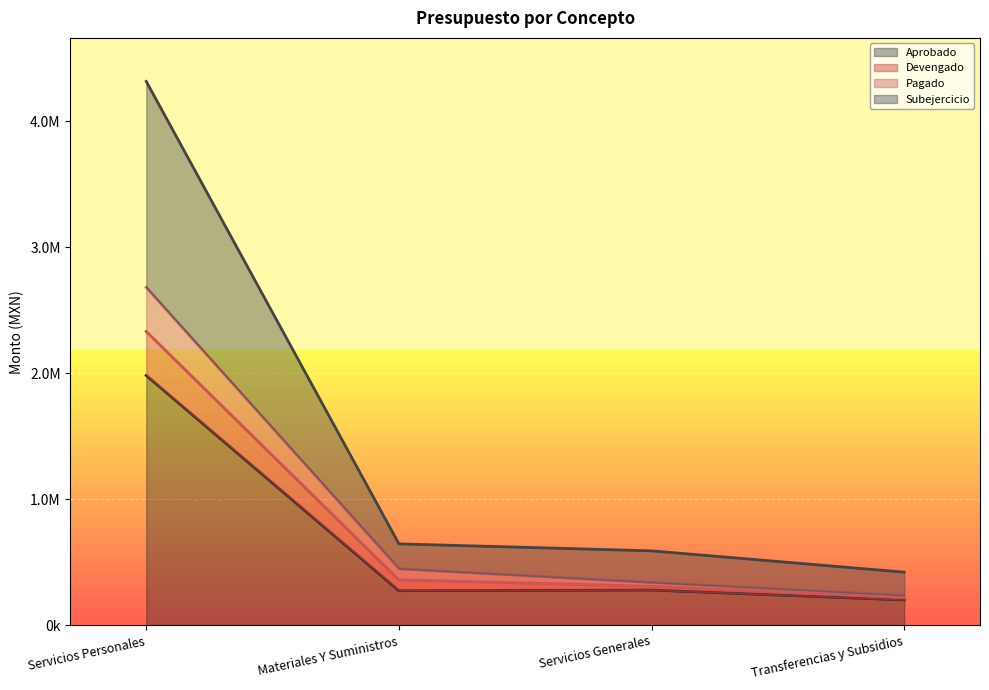

True or false: Aprobado and Devengado intersect in this chart.

False